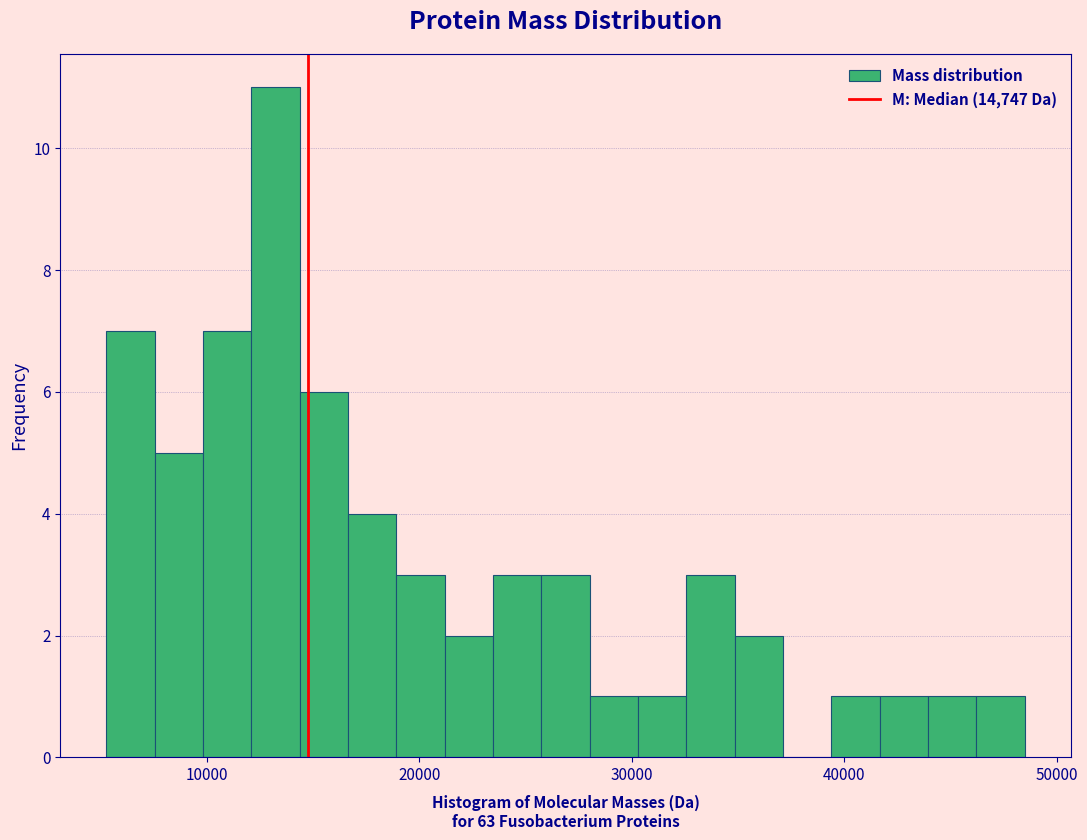

Read against the x-axis, roughly where is the centre of the tallest bar?

13000